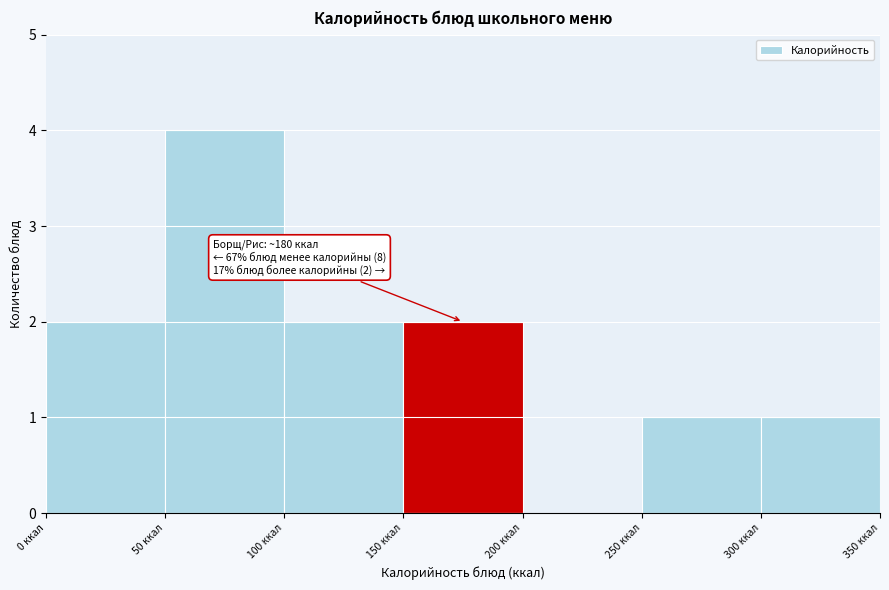

Which range on the x-axis has the tallest bar?

50 to 100